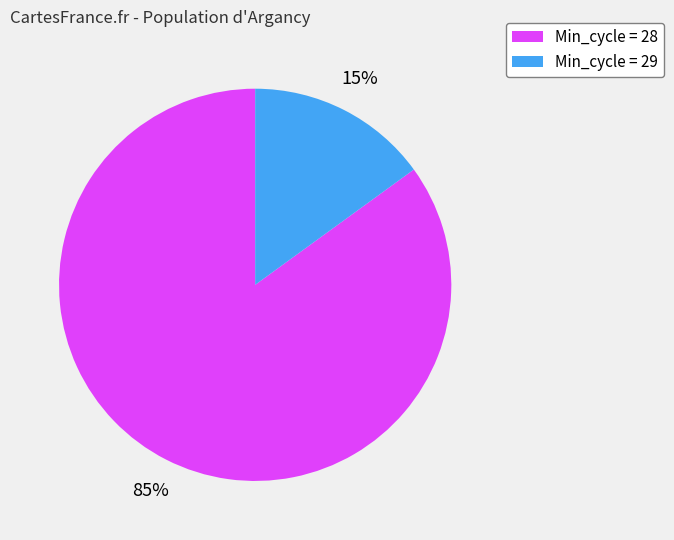

Is there any slice that represents more than half of the pie?

Yes